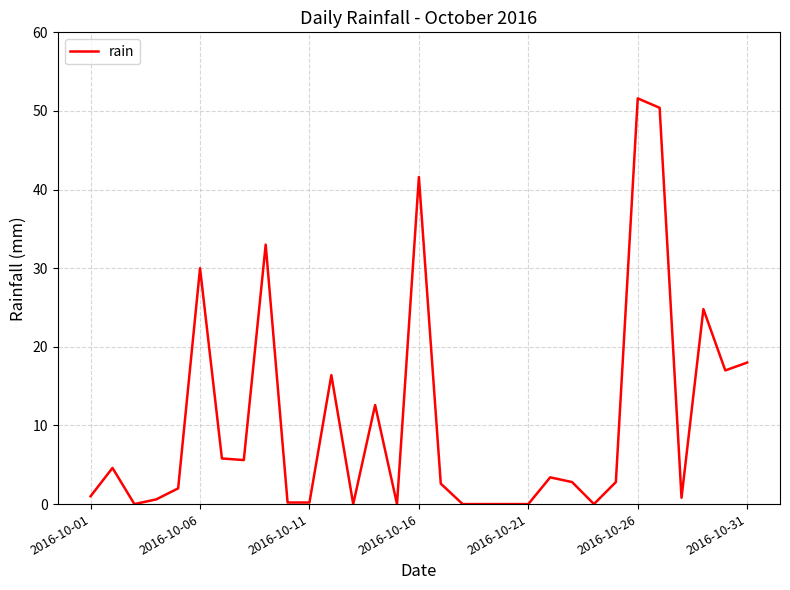

Count the number of data series in this chart.

1